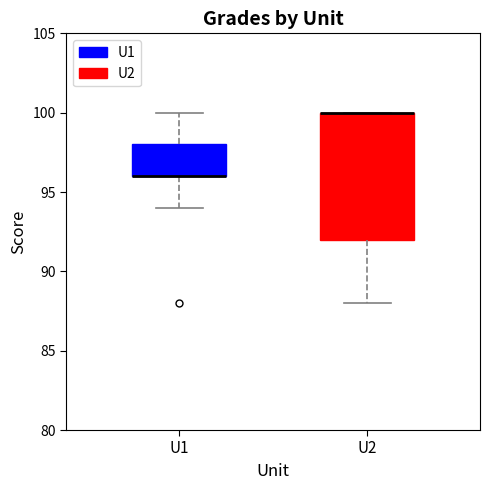

Reading left to right, transcribe this box plot: for each box, give where its median line is, the range the box spans, and where its two whiskers end, as read against the y-axis. The values are not printed on the chart, so give them approximately, as read against the axis.

U1: median 96 (drawn on the box's lower edge), box 96 to 98, whiskers 94 to 100
U2: median 100 (drawn on the box's upper edge), box 92 to 100, whiskers 88 to 100